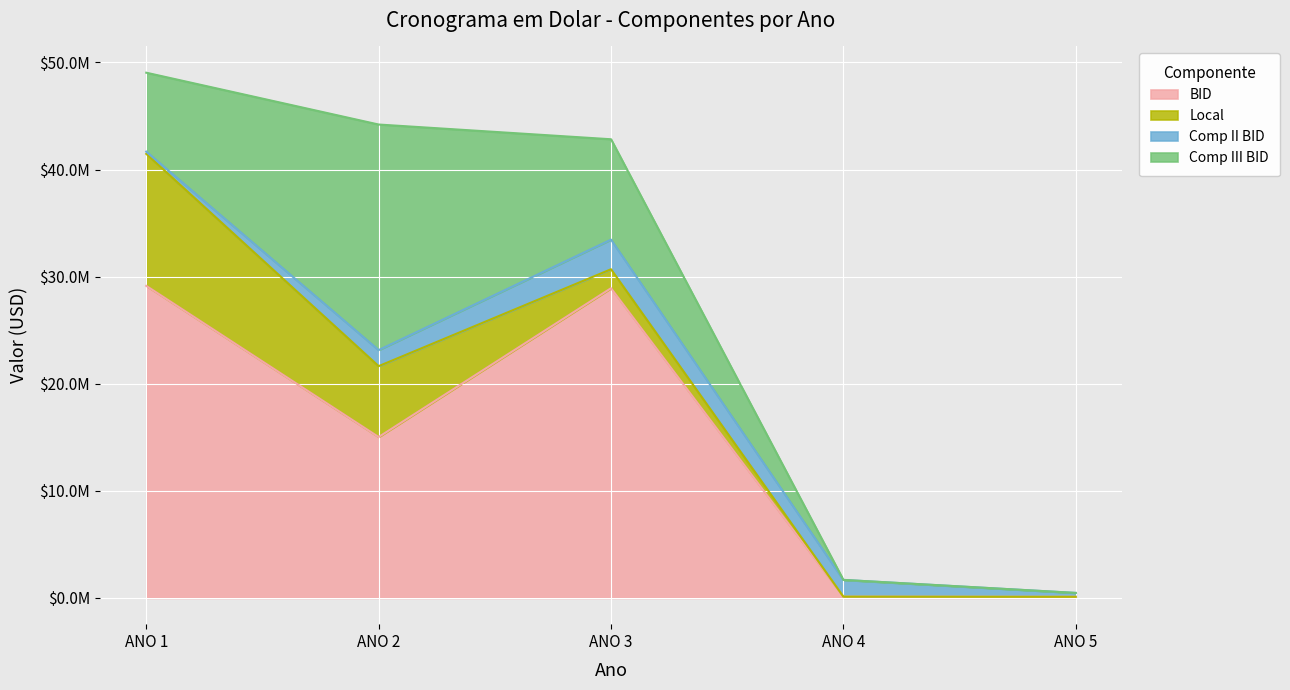

How many series are shown in this chart?

4